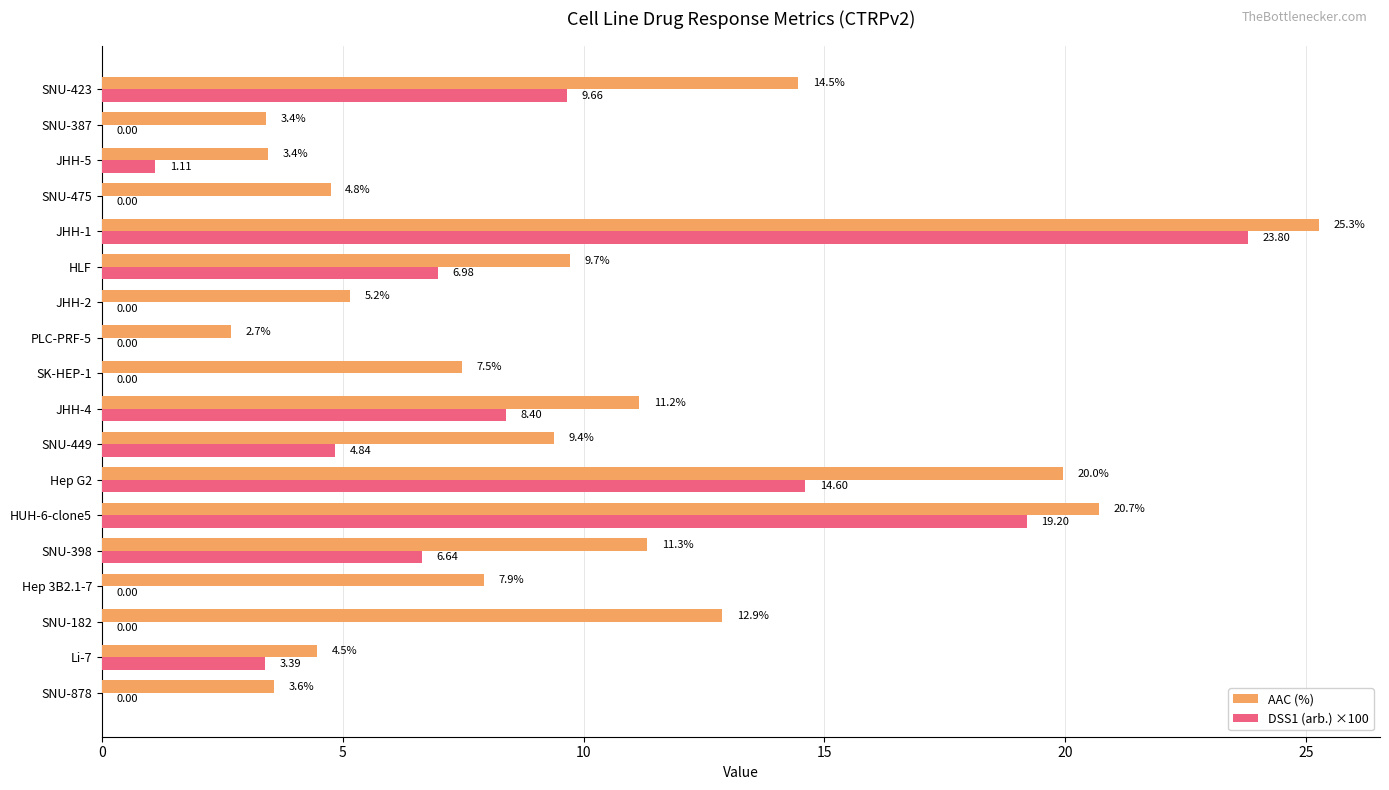

At which category is the sum across all series the highest?

JHH-1